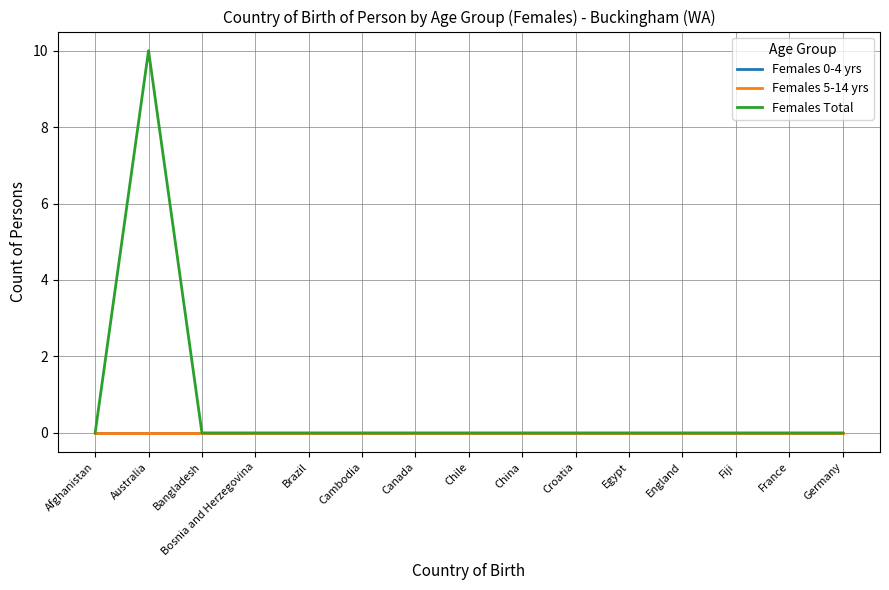

What is the greatest value displayed?

10